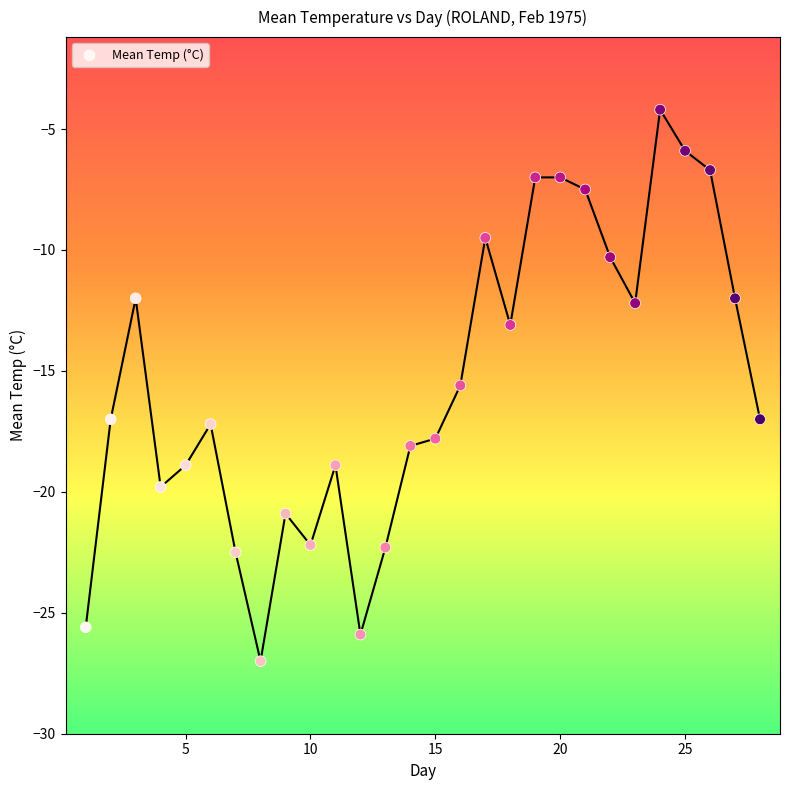

What is the range of Y values (max minus min)?

22.8